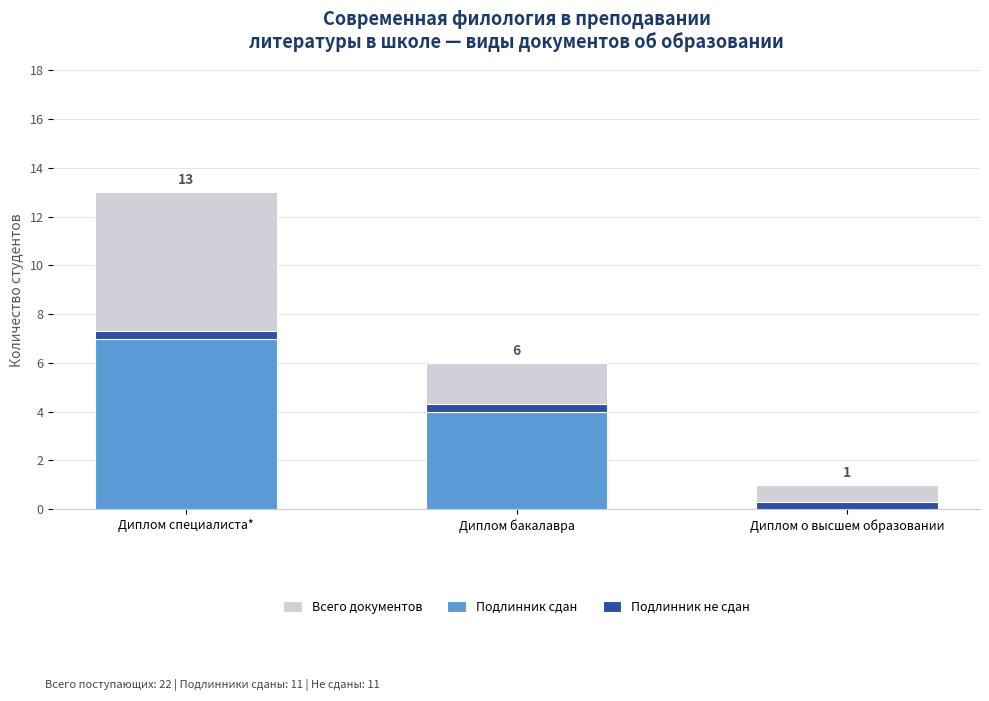

What position from the right is Диплом специалиста*?

3